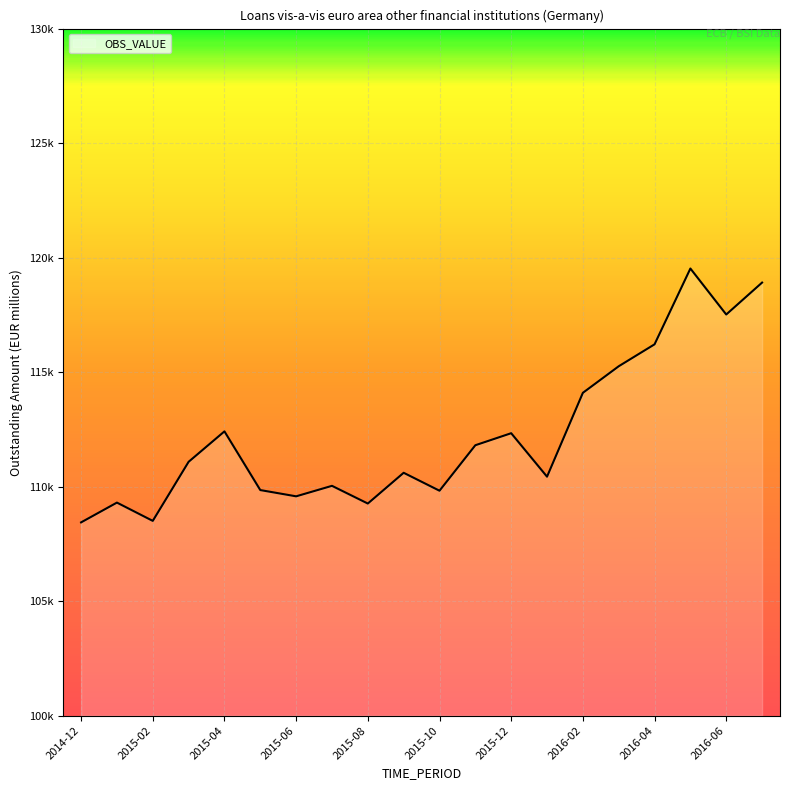

Is this an area chart (filled region under the line)?

Yes